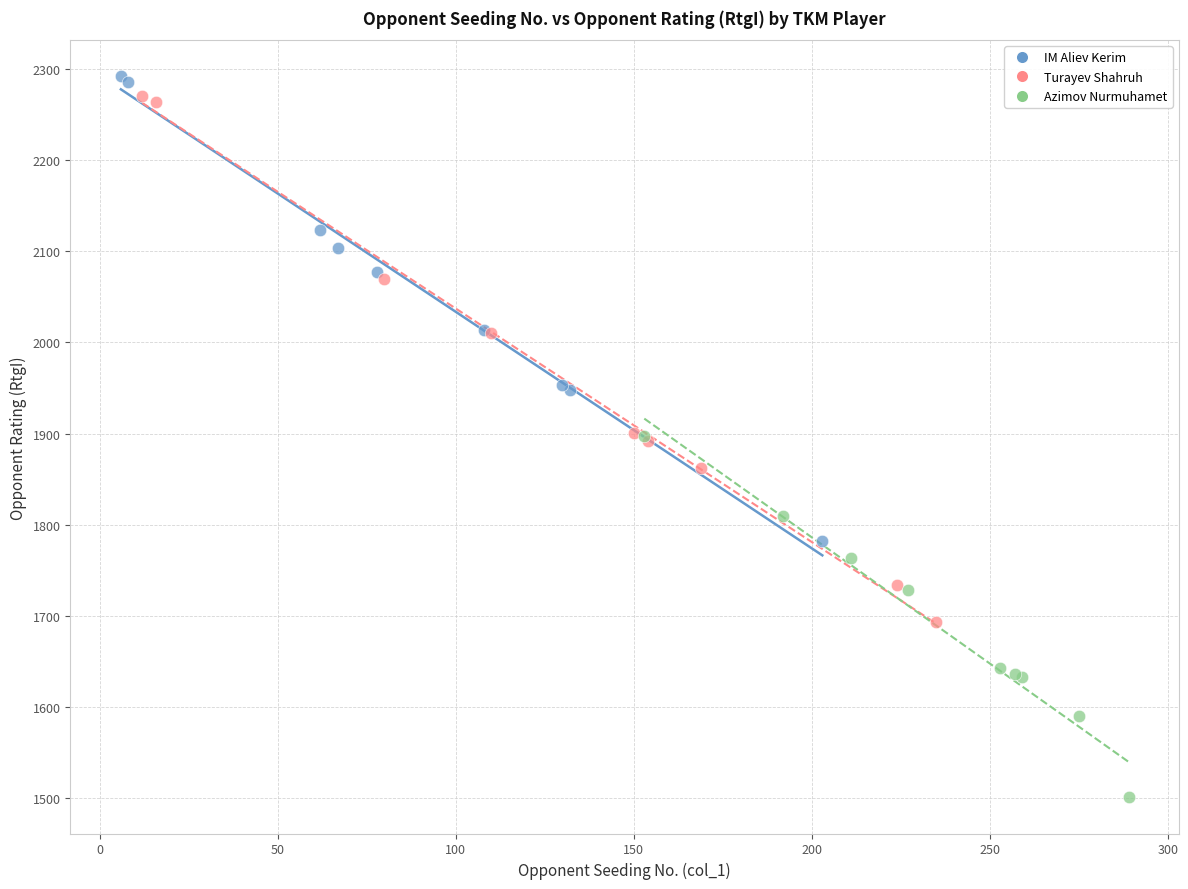

Which series contains the lowest Y value?

Azimov Nurmuhamet